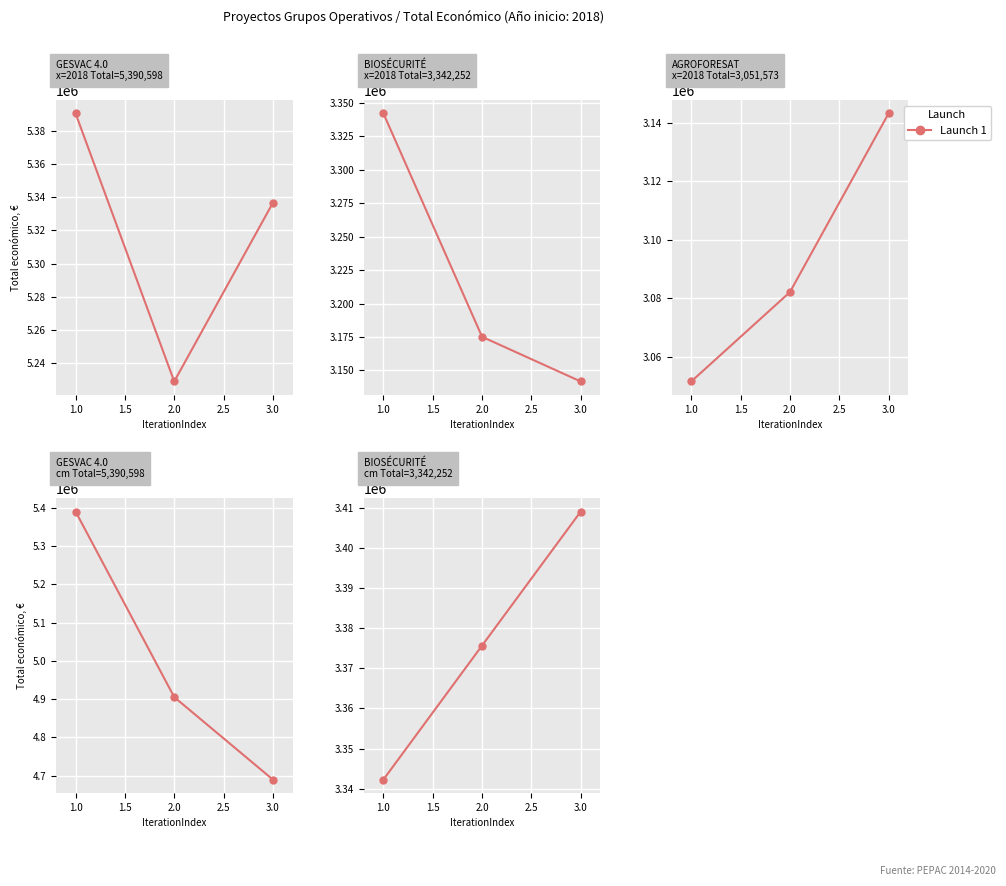

What is the average value?

3375674.5